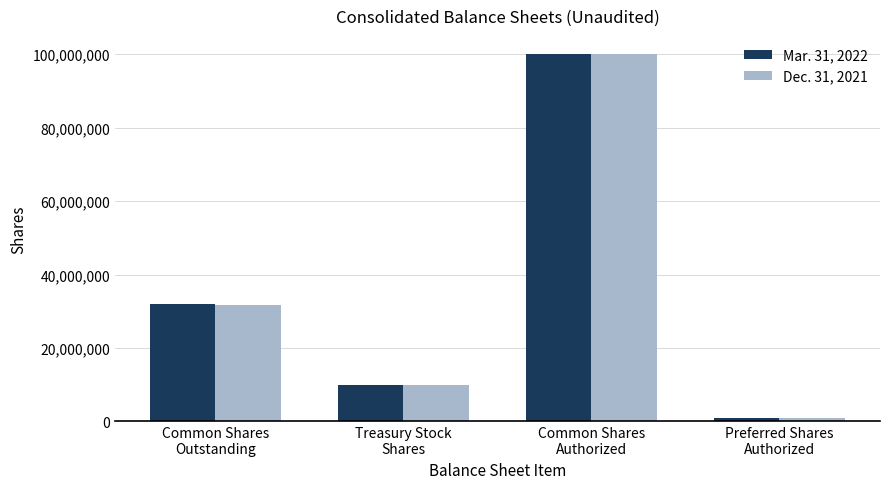

Is it true that Mar. 31, 2022 equals 100000000 at Common Shares
Authorized?

True